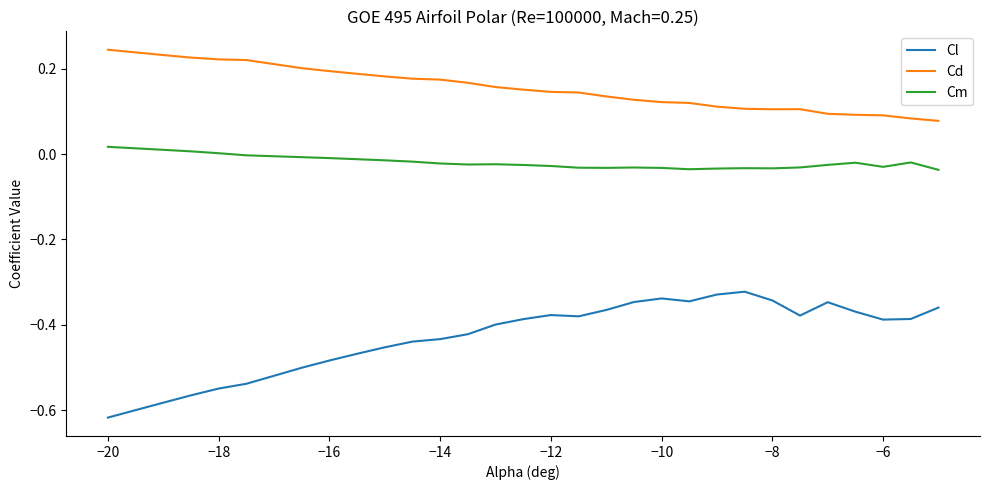

Which series has the largest total across all categories?

Cd